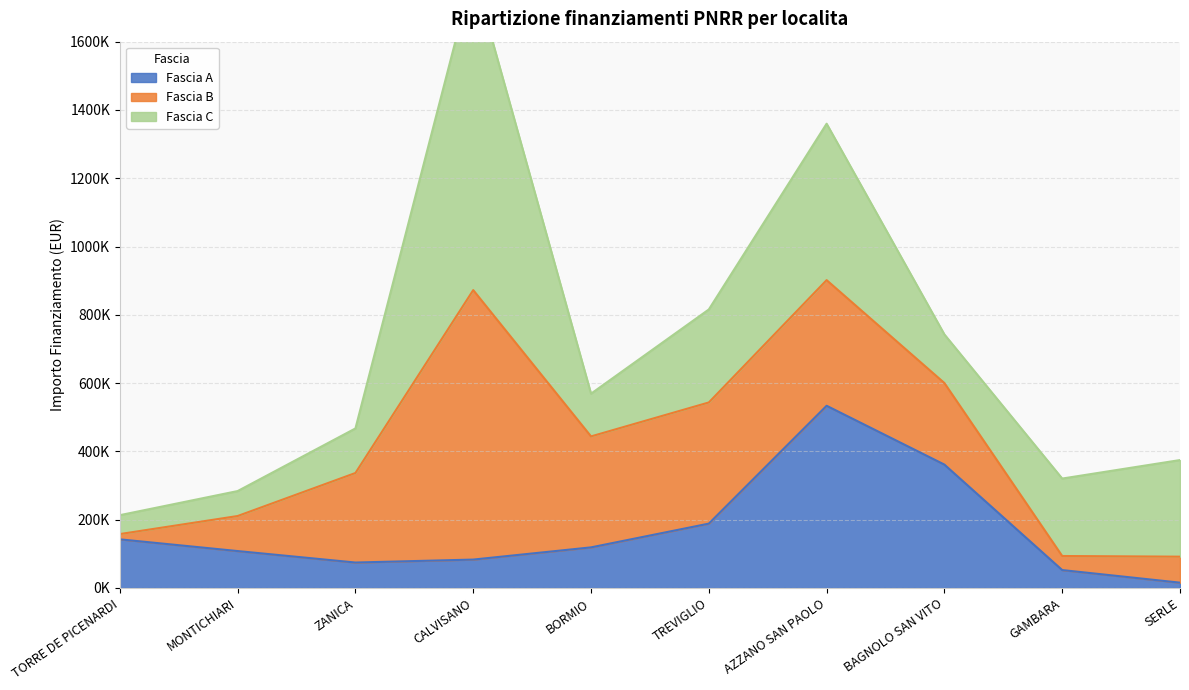

Rank the categories by Fascia C value from highest to lowest.

CALVISANO, AZZANO SAN PAOLO, SERLE, TREVIGLIO, GAMBARA, BAGNOLO SAN VITO, ZANICA, BORMIO, MONTICHIARI, TORRE DE PICENARDI